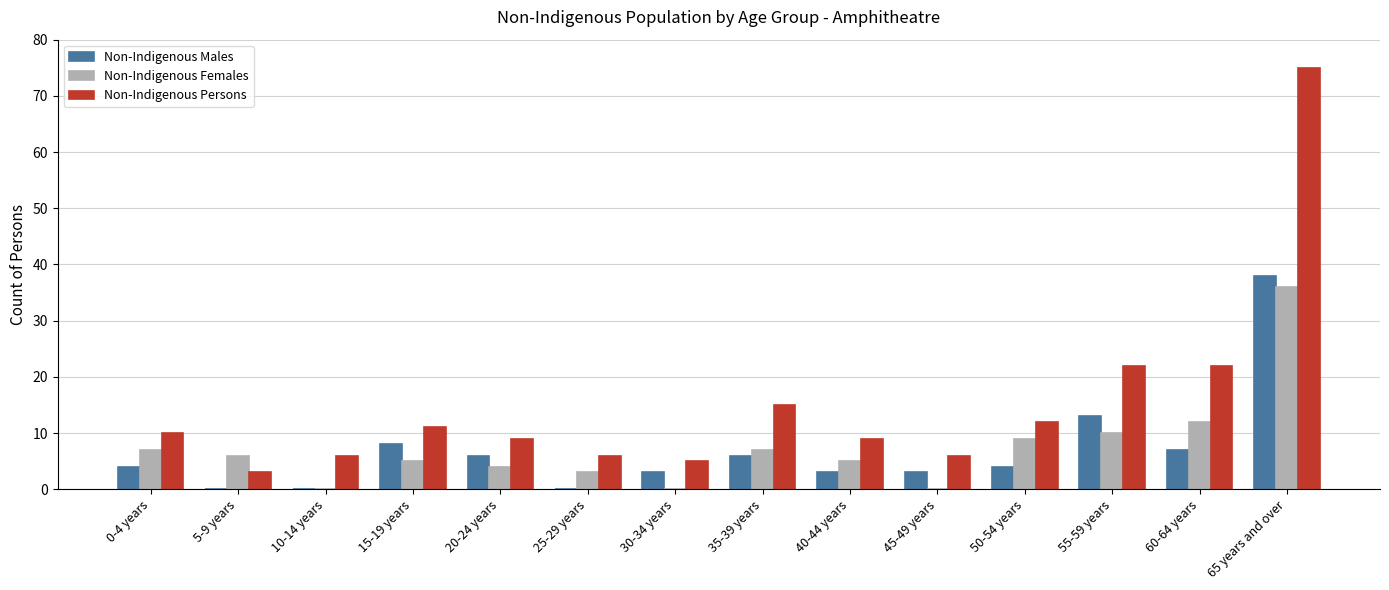

Which category has the highest value in the Non-Indigenous Females series?

65 years and over